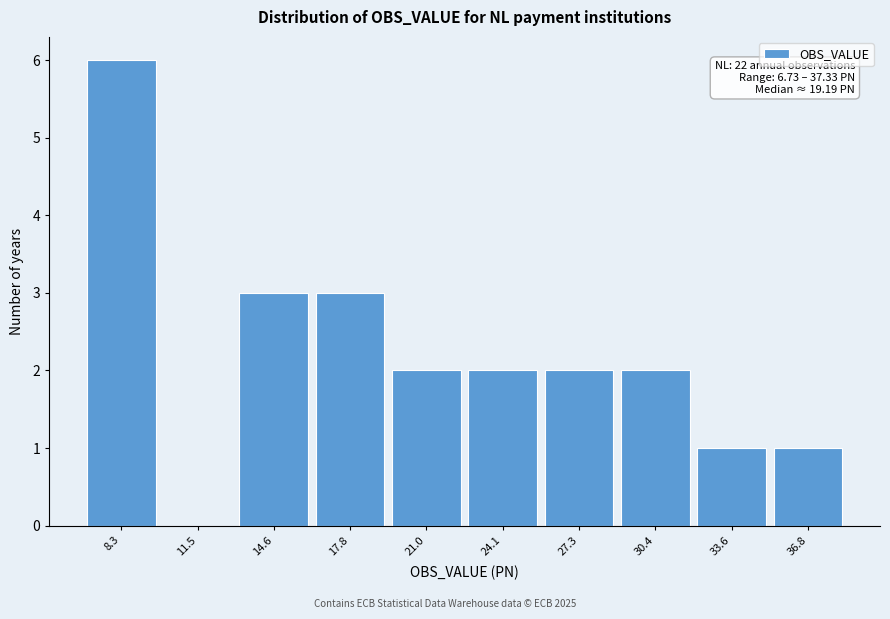

Which range on the x-axis has the tallest bar?

6.5 to 10.0